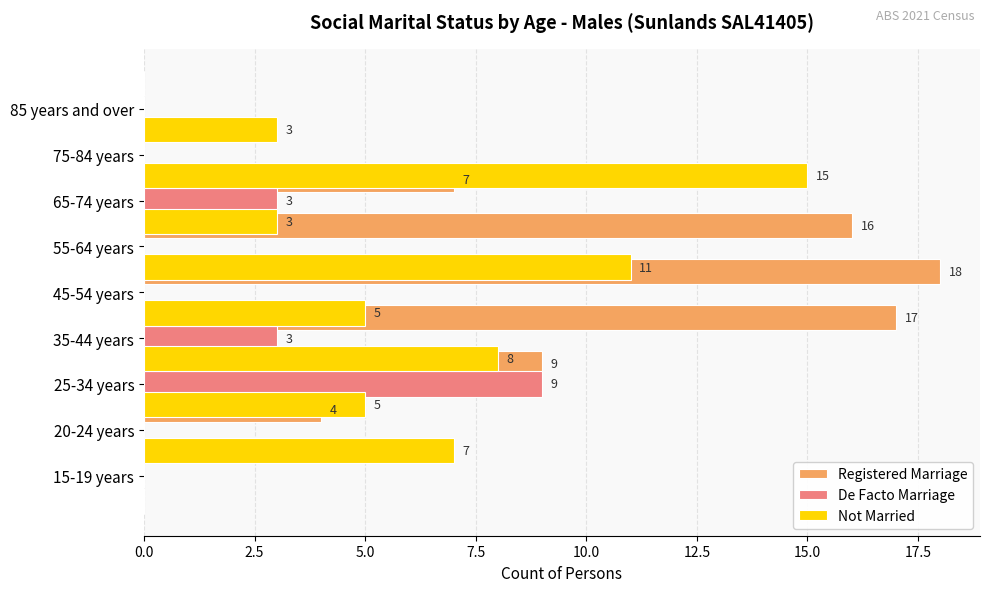

Does the chart contain any negative values?

No